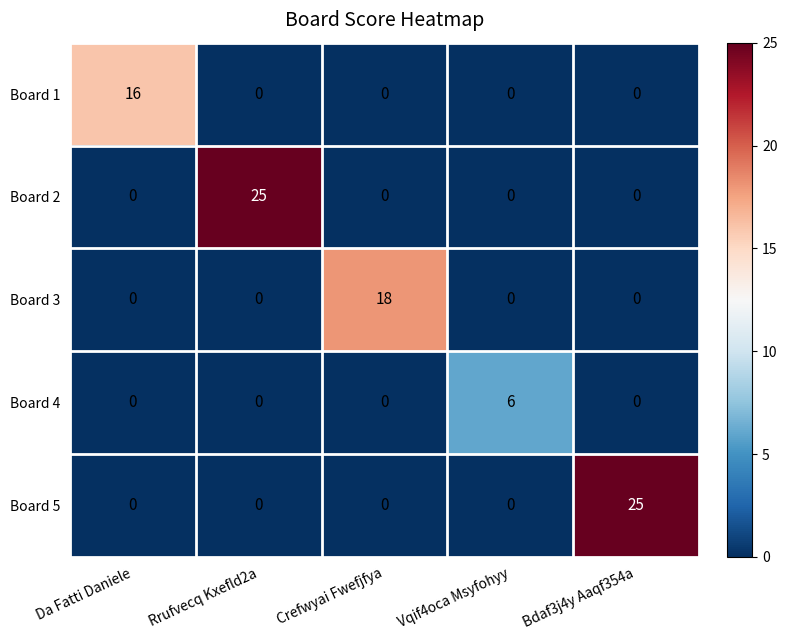

The value of Board 3 at Rrufvecq Kxefld2a is 0. True or false?

True